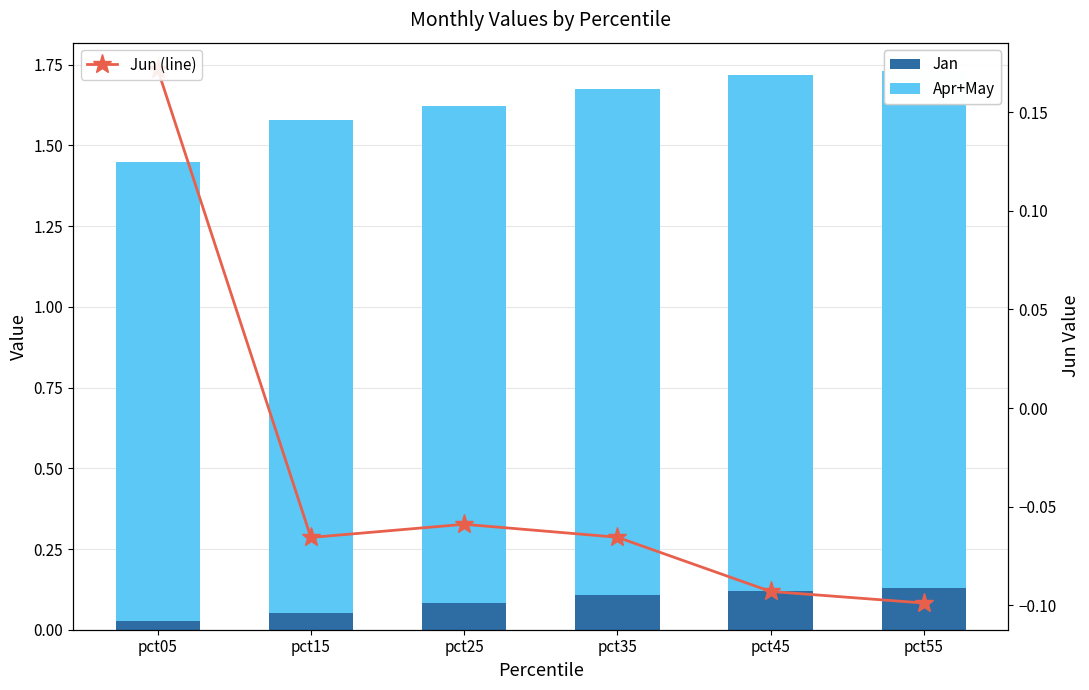

At which label does Jun (line) reach its peak?

pct05